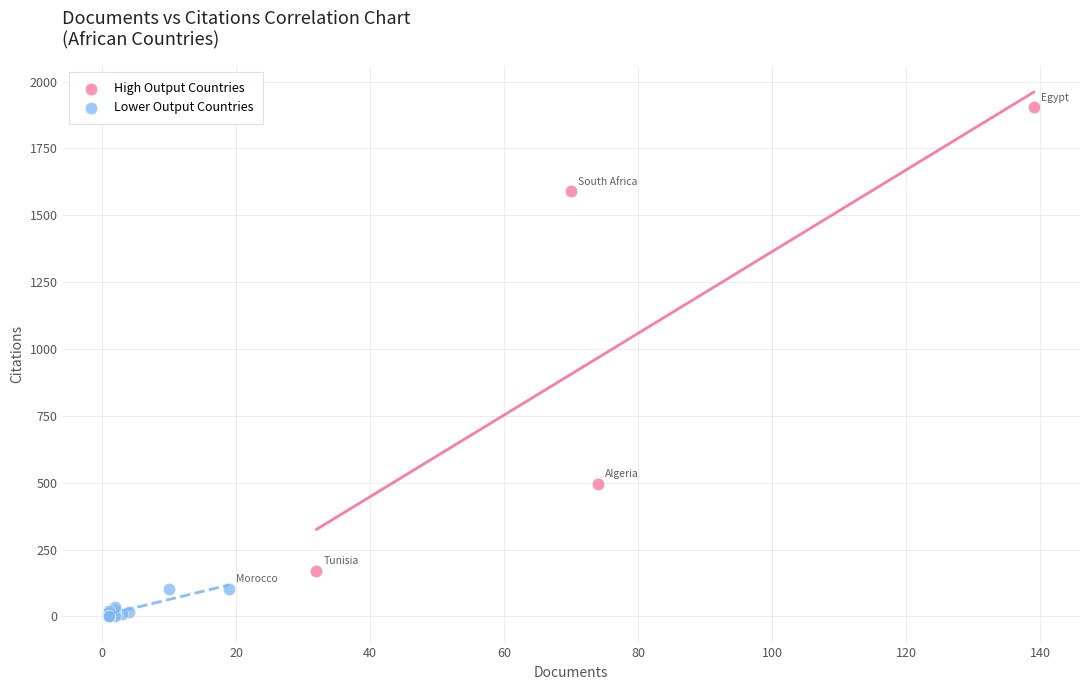

Which series has the largest Y range (max minus min)?

High Output Countries